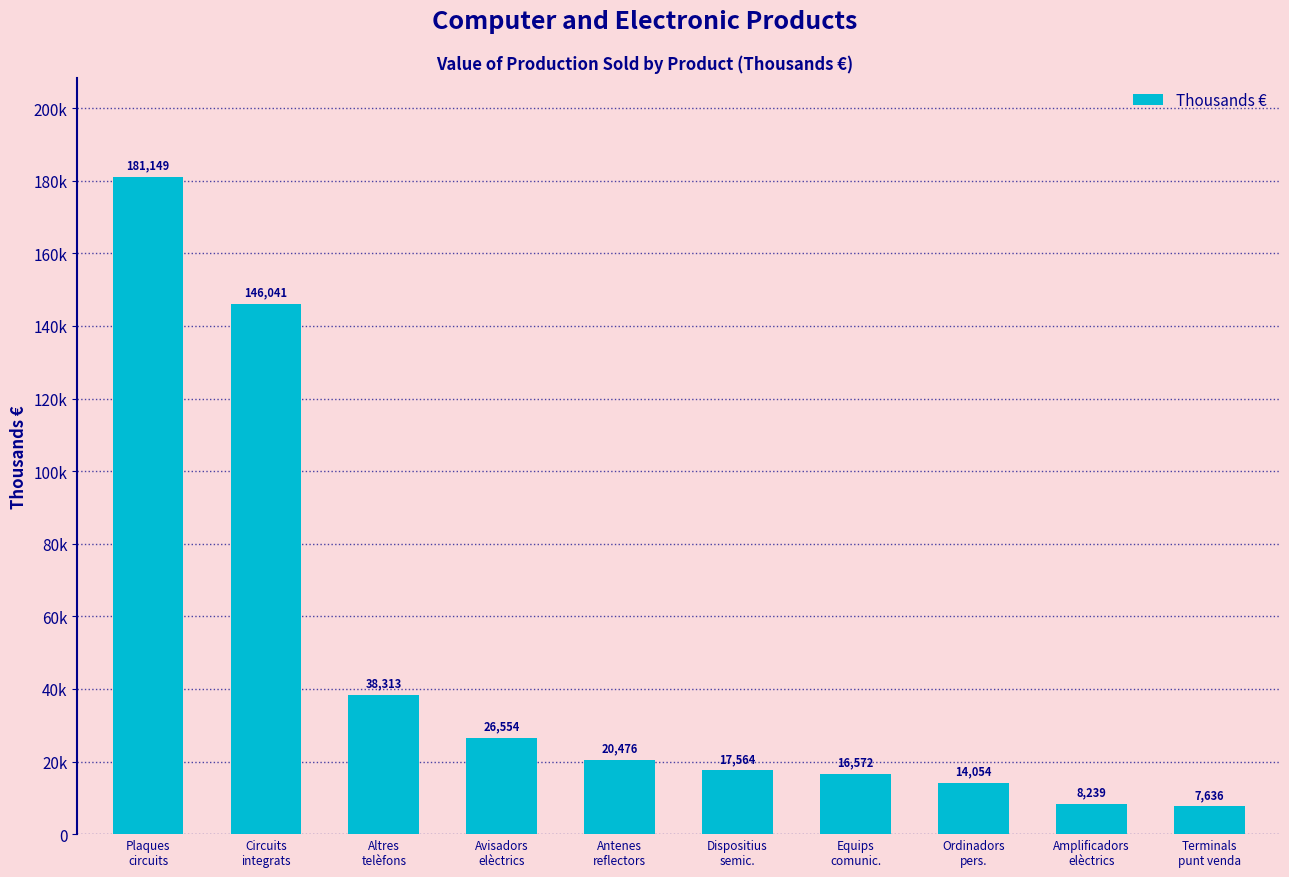

Does the chart contain any negative values?

No